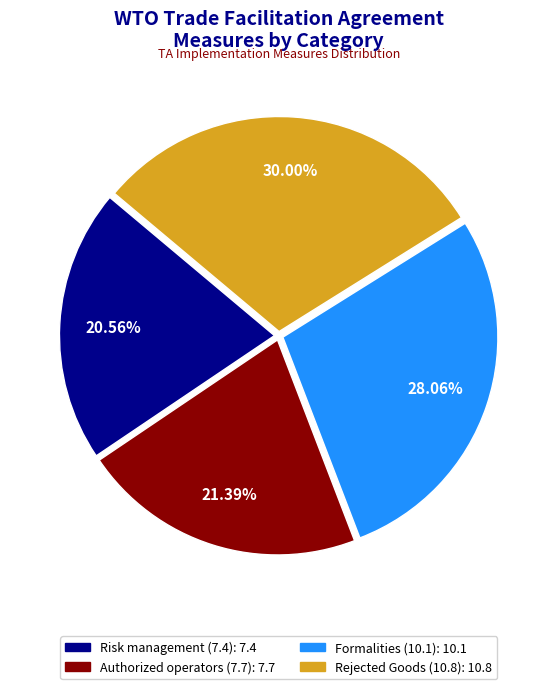

Which category has the smallest portion of the pie?

Risk management (7.4)